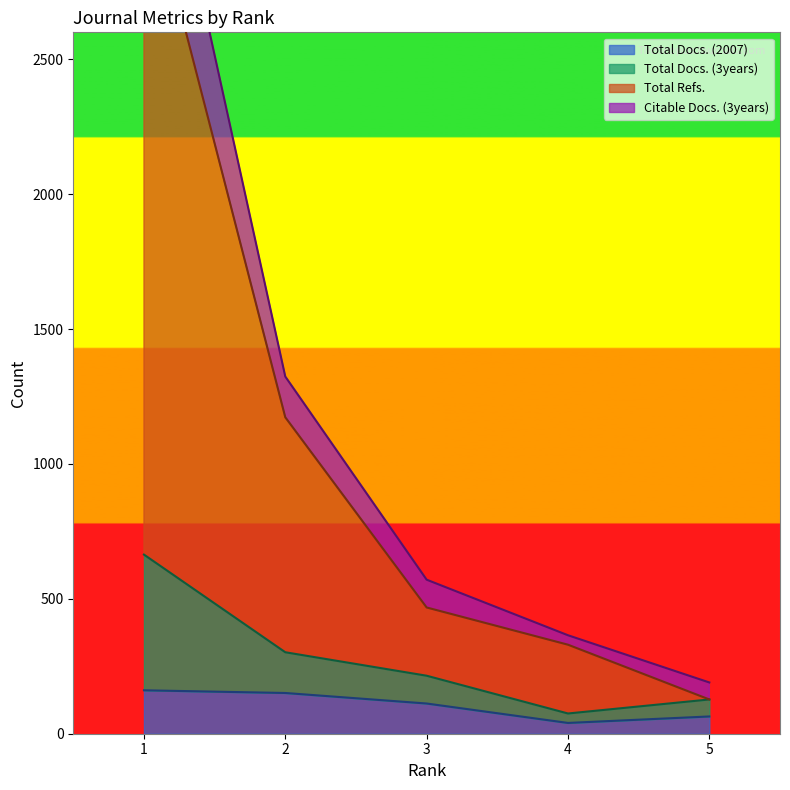

What is the minimum value for Total Docs. (2007)?

40